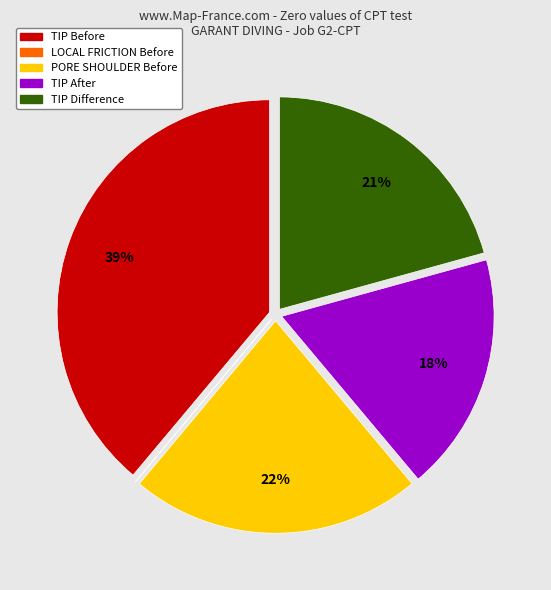

To the nearest percent, what is the difference between the largest and smallest slice percentages?

39%